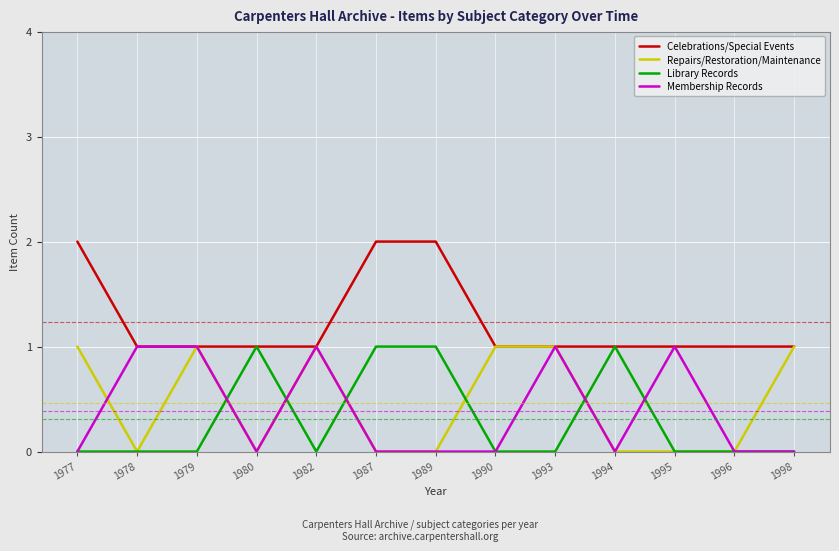

What is the total value across all series at 1987?

3